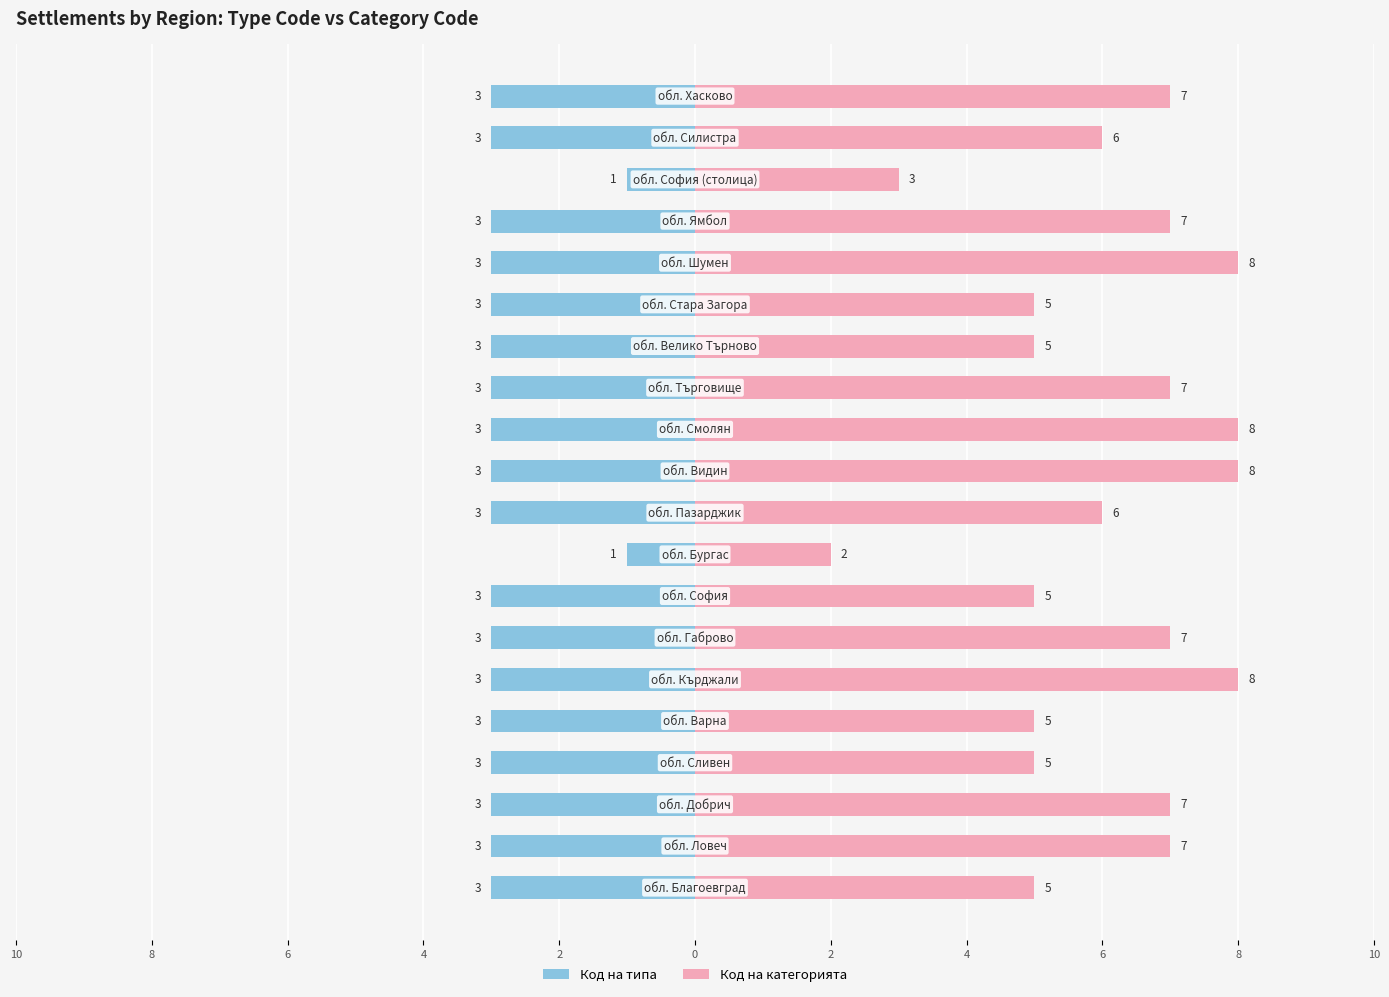

What are all the series names shown in the legend?

Код на типа, Код на категорията